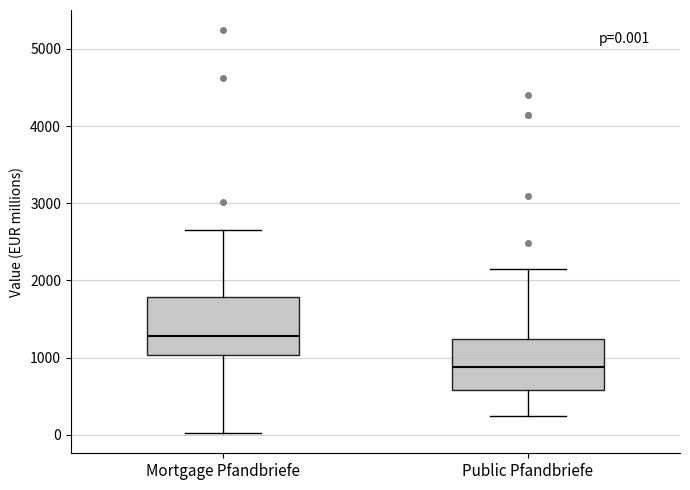

Which box's median line is the lowest?

Public Pfandbriefe